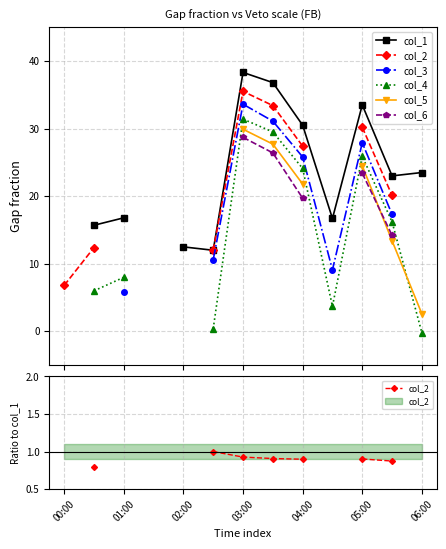

True or false: col_5 and col_1 cross at least once.

False